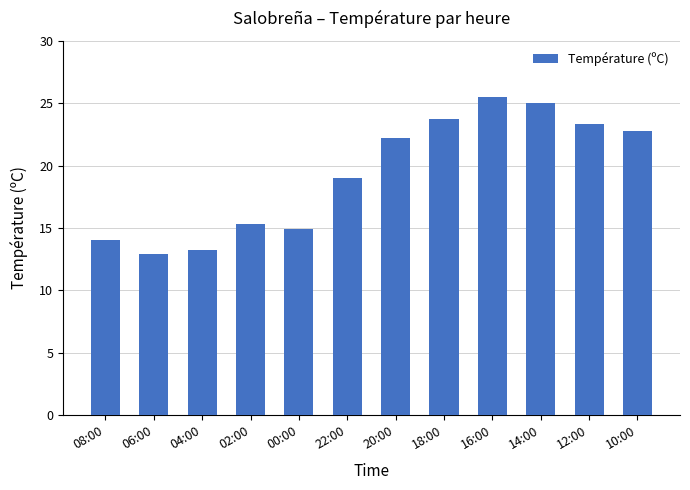

Is it true that the value at 22:00 is 12.7?

False